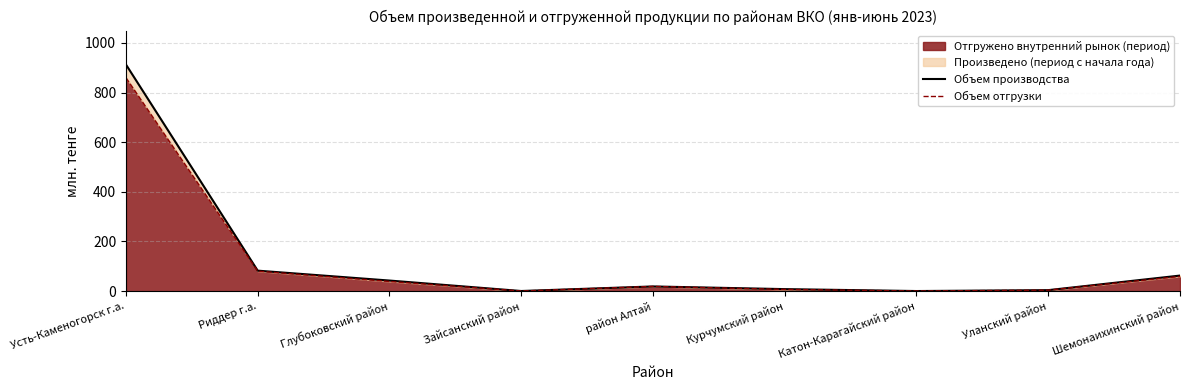

Which series has the largest range (max minus min)?

Объем производства